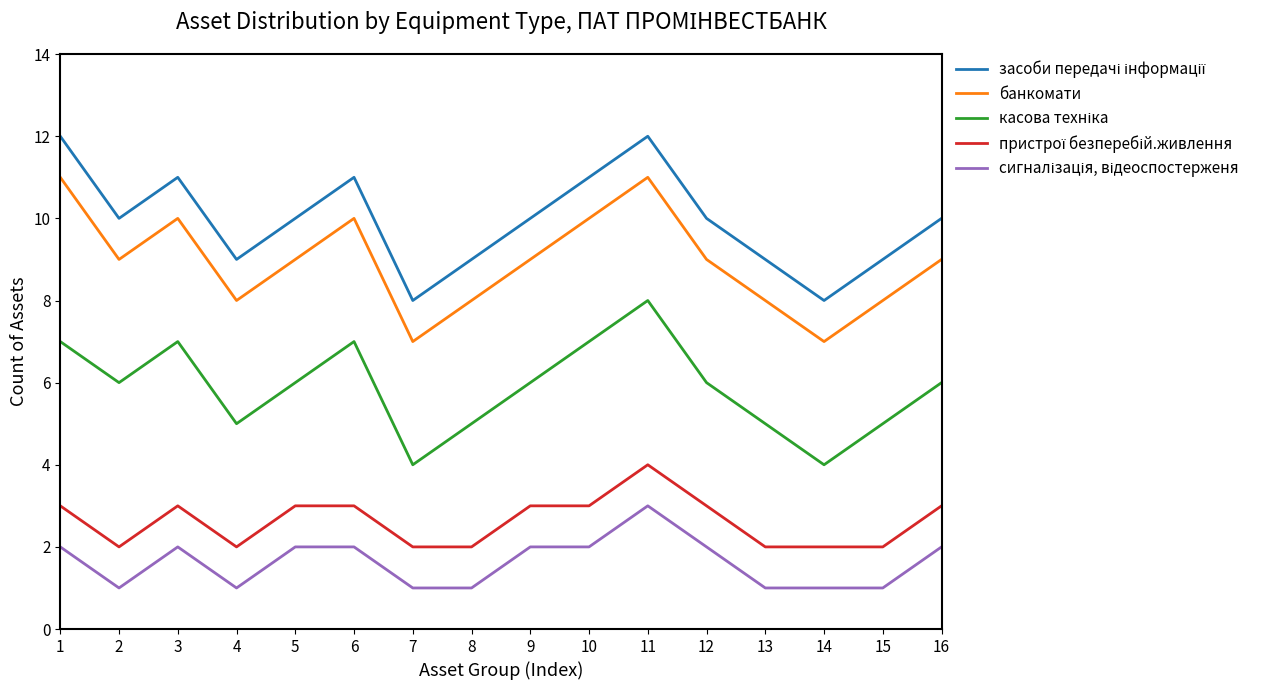

What is the difference between the maximum and minimum values in the банкомати series?

4